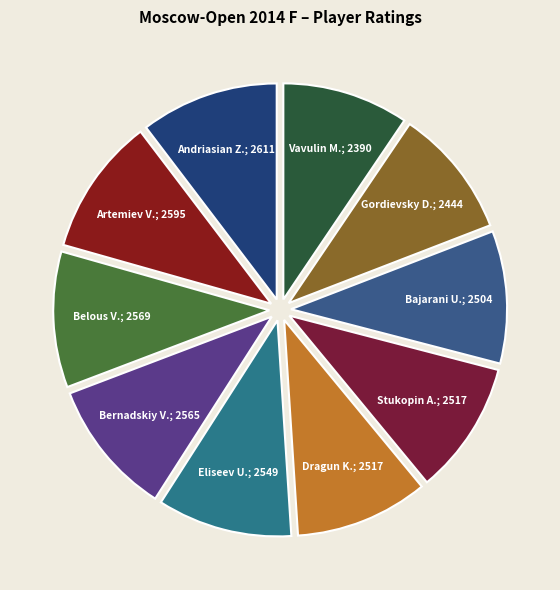

How many slices are in this pie chart?

10